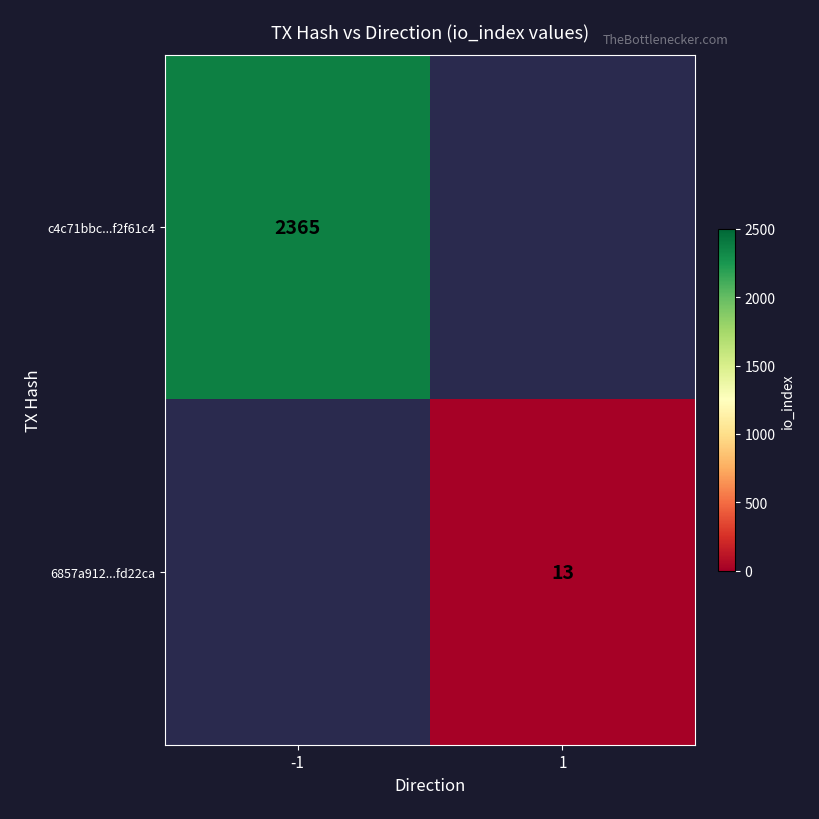

At how many categories does at least one series exceed 2337?

1